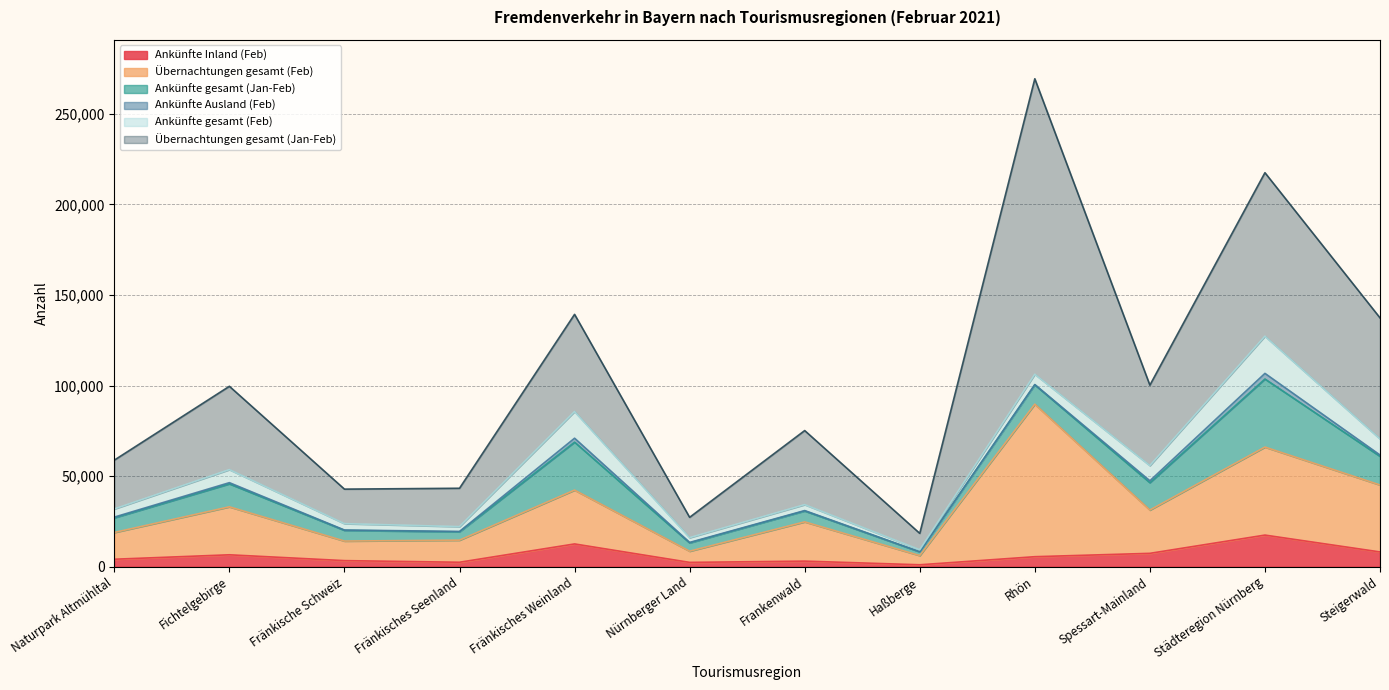

What is the greatest value displayed?

163189